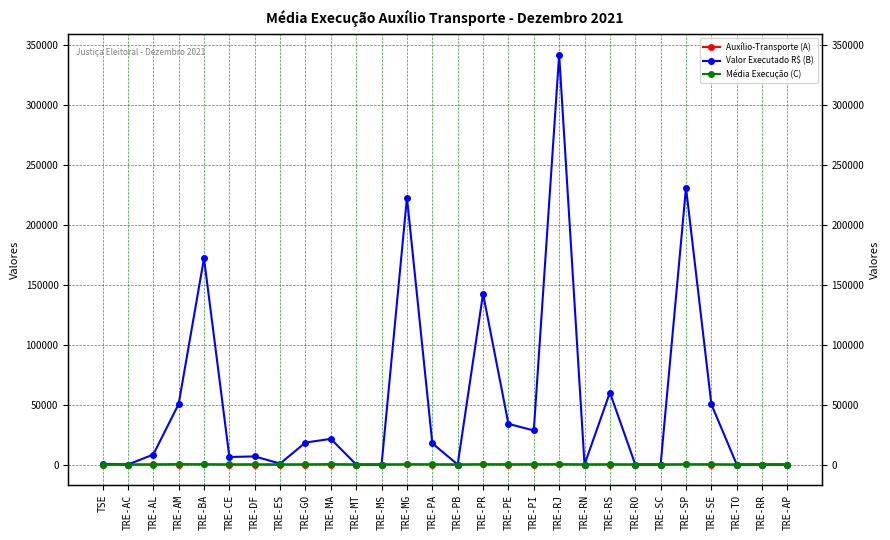

Does the chart display data point markers on the line(s)?

Yes